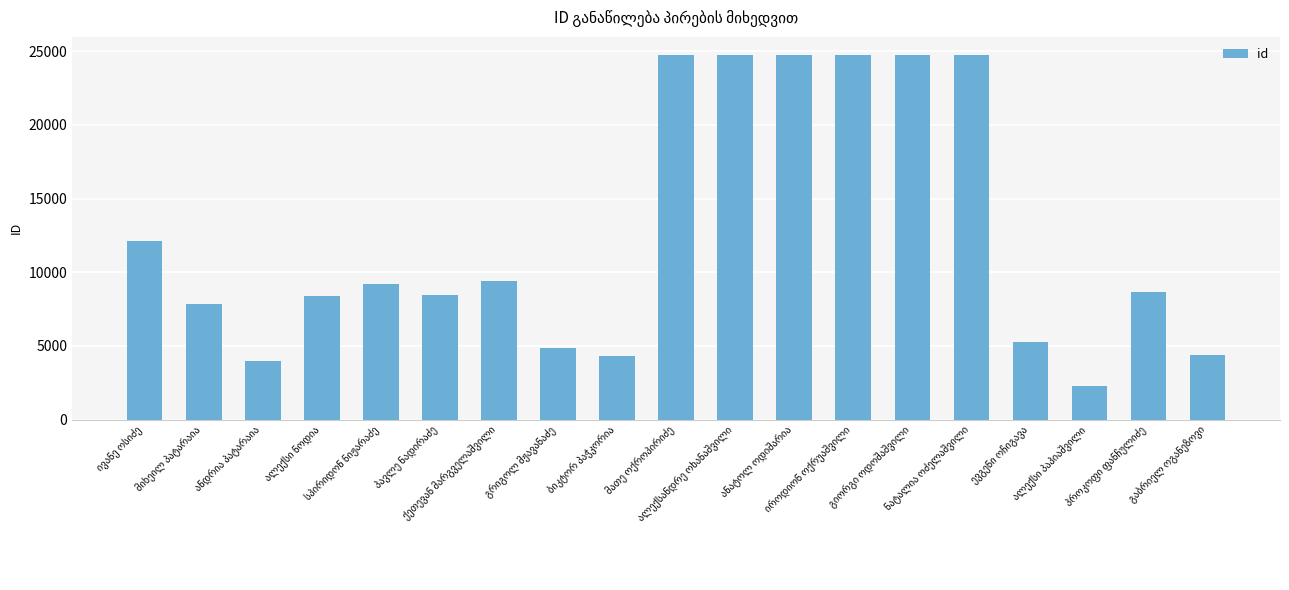

How many bars are there in total?

19